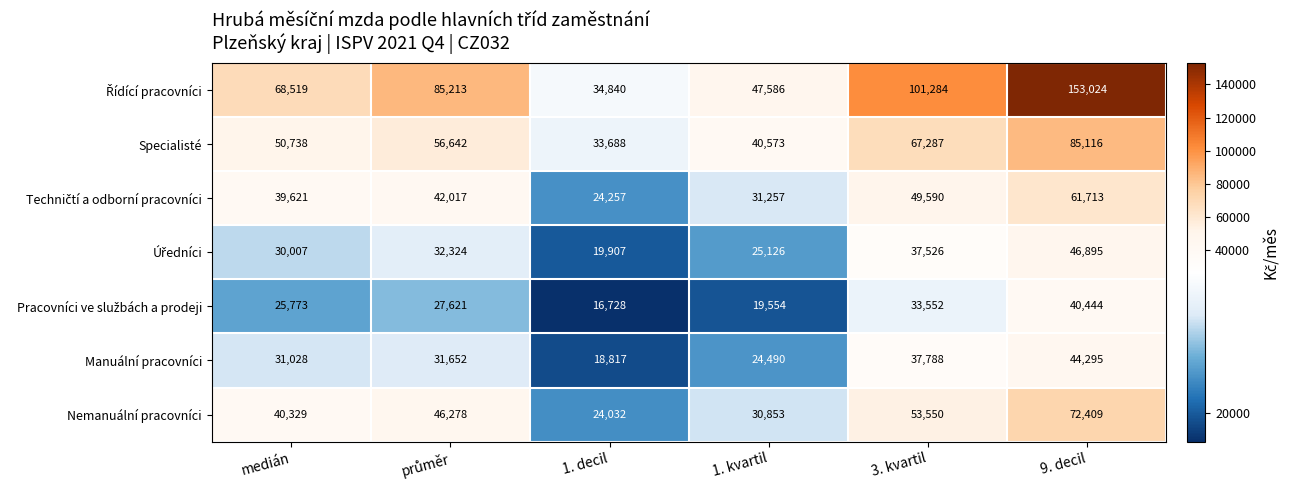

The Specialisté series shows 67287 at 3. kvartil. True or false?

True